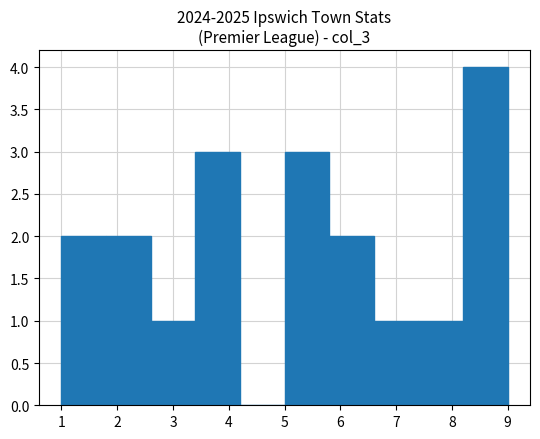

Reading left to right, list every bar in this chart as the range it spans on the x-axis followed by its height. The values are not printed on the chart, so give them approximately, as read against the axis.

1.0 to 1.8: 2
1.8 to 2.6: 2
2.6 to 3.4: 1
3.4 to 4.2: 3
4.2 to 5.0: 0
5.0 to 5.8: 3
5.8 to 6.6: 2
6.6 to 7.4: 1
7.4 to 8.2: 1
8.2 to 9.0: 4